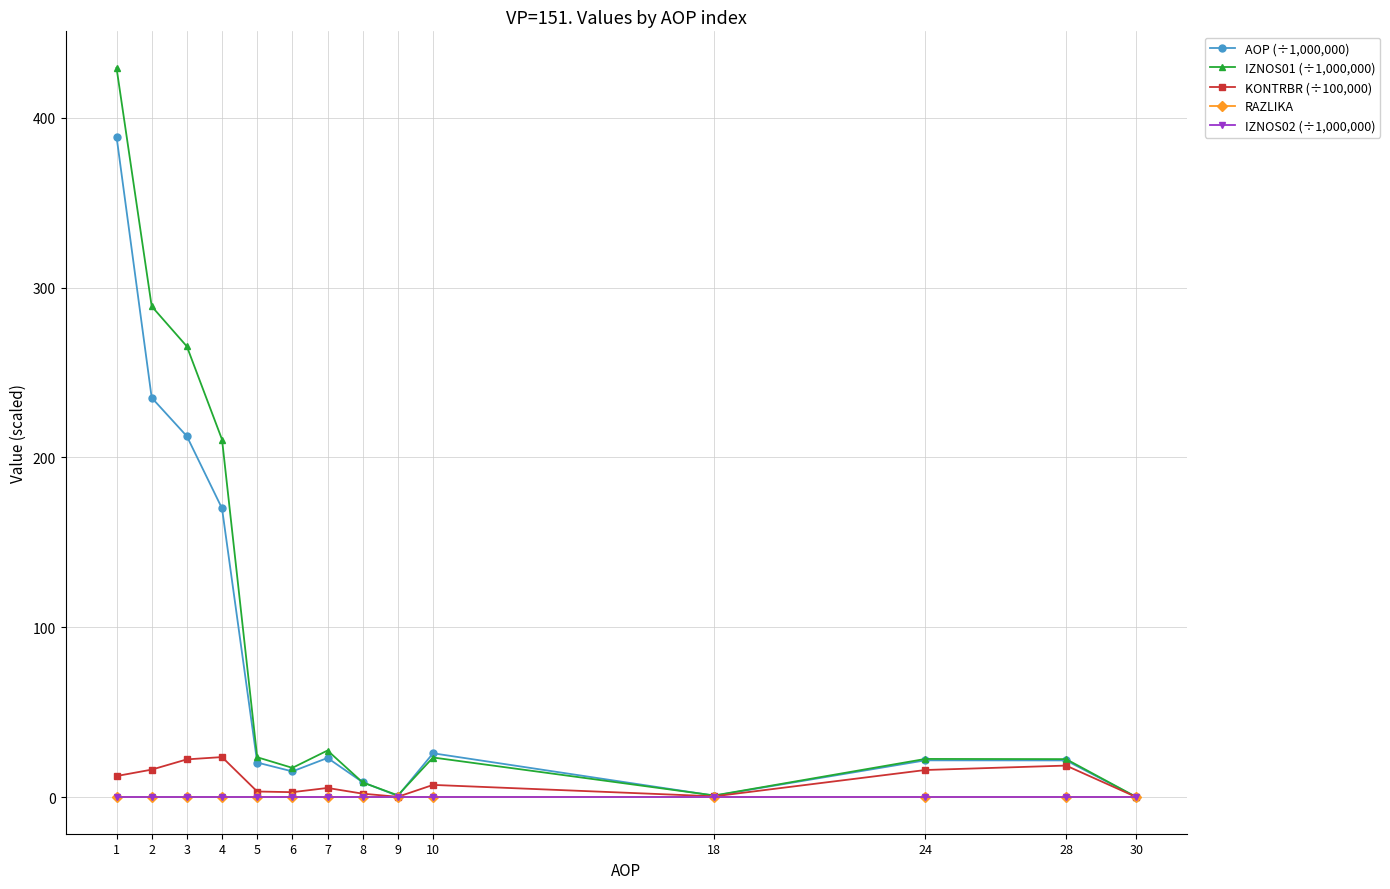

At which category is the sum across all series the highest?

1